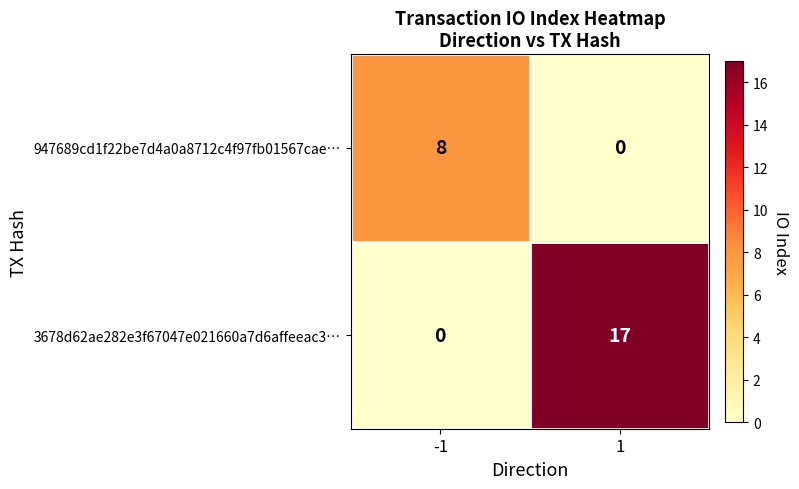

Reading right to left, extract all data points from this chart.

947689cd1f22be7d4a0a8712c4f97fb01567cae…: 0	8
3678d62ae282e3f67047e021660a7d6affeeac3…: 17	0